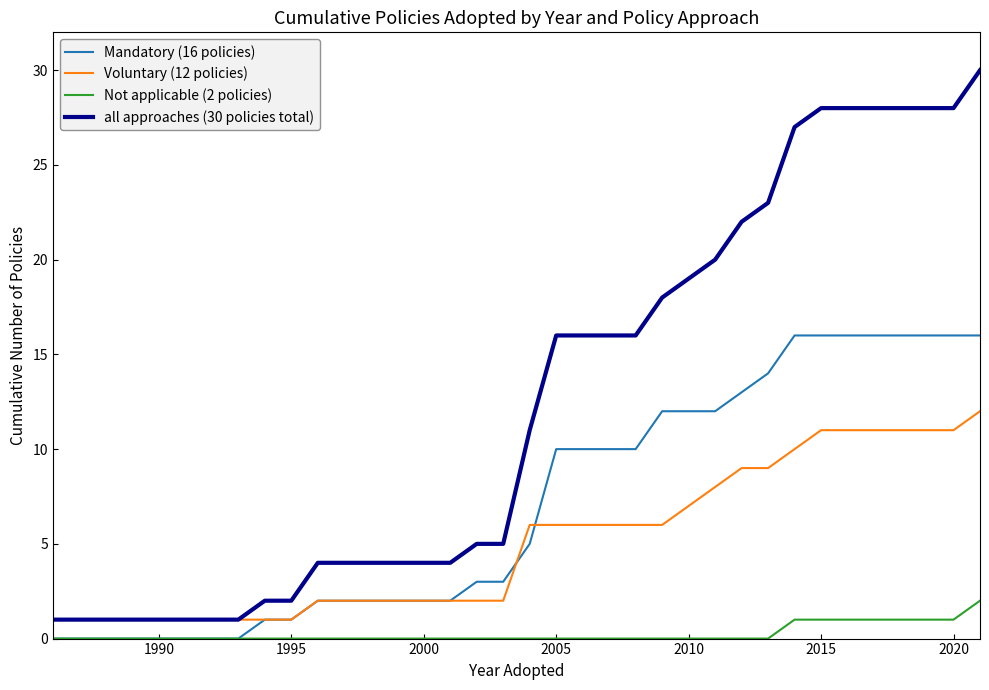

List the series in order of their overall mean, highest first.

all approaches (30 policies total), Mandatory (16 policies), Voluntary (12 policies), Not applicable (2 policies)